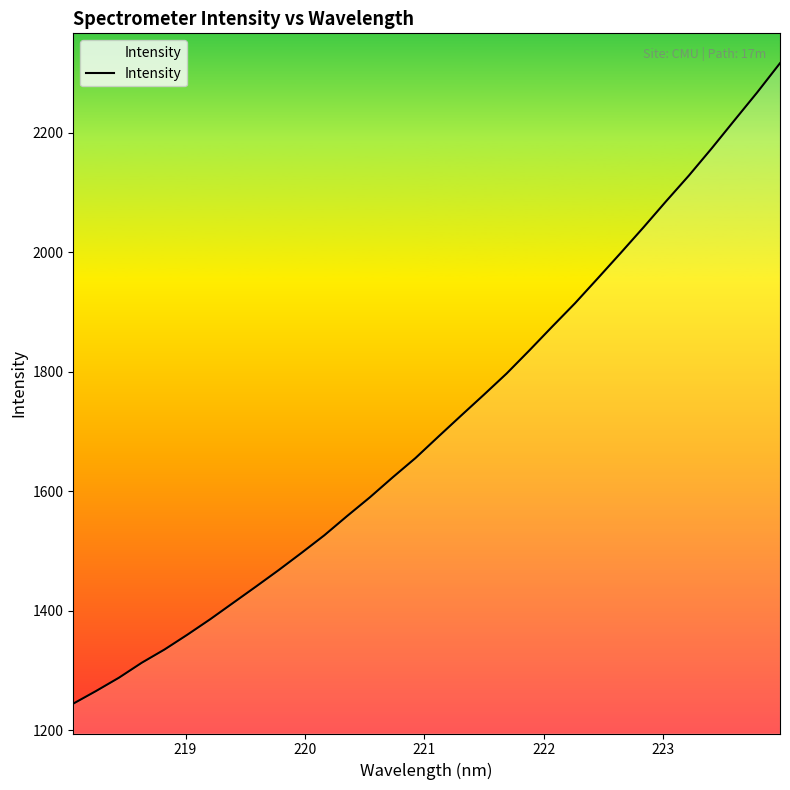

What is the smallest value displayed?

1244.2